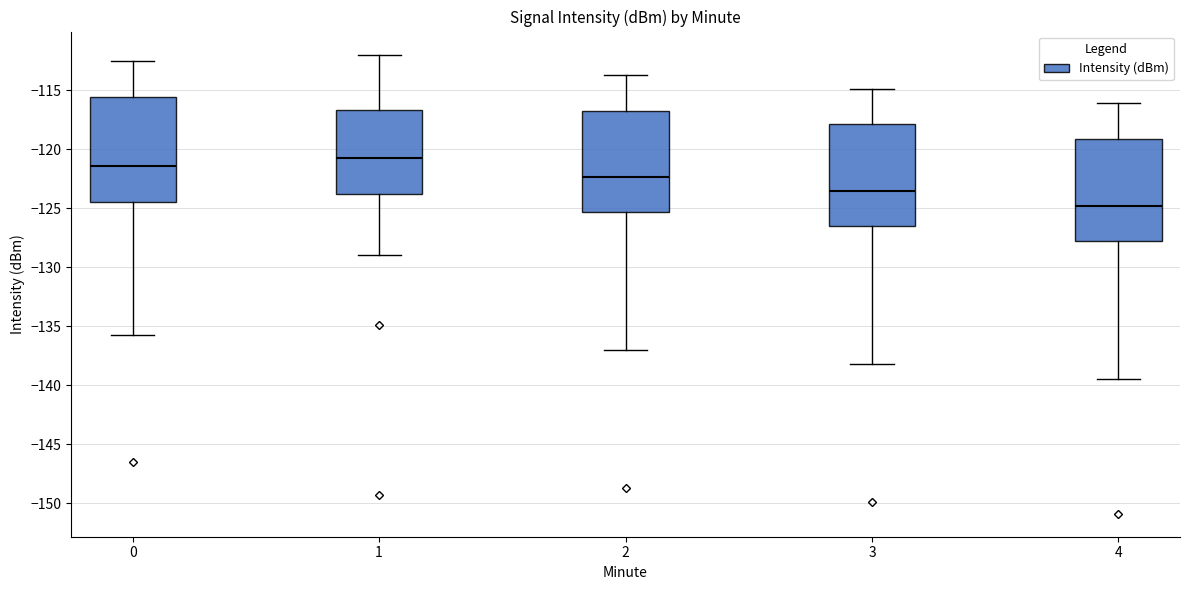

Reading left to right, read every box against the y-axis: the position of its median line, the range the box covers, and the ends of its whiskers. The values are not printed on the chart, so give them approximately, as read against the axis.

0: median -121.5, box -124.5 to -115.5, whiskers -136.0 to -112.5
1: median -120.5, box -124.0 to -116.5, whiskers -129.0 to -112.0
2: median -122.5, box -125.5 to -117.0, whiskers -137.0 to -114.0
3: median -123.5, box -126.5 to -118.0, whiskers -138.0 to -115.0
4: median -125.0, box -128.0 to -119.0, whiskers -139.5 to -116.0